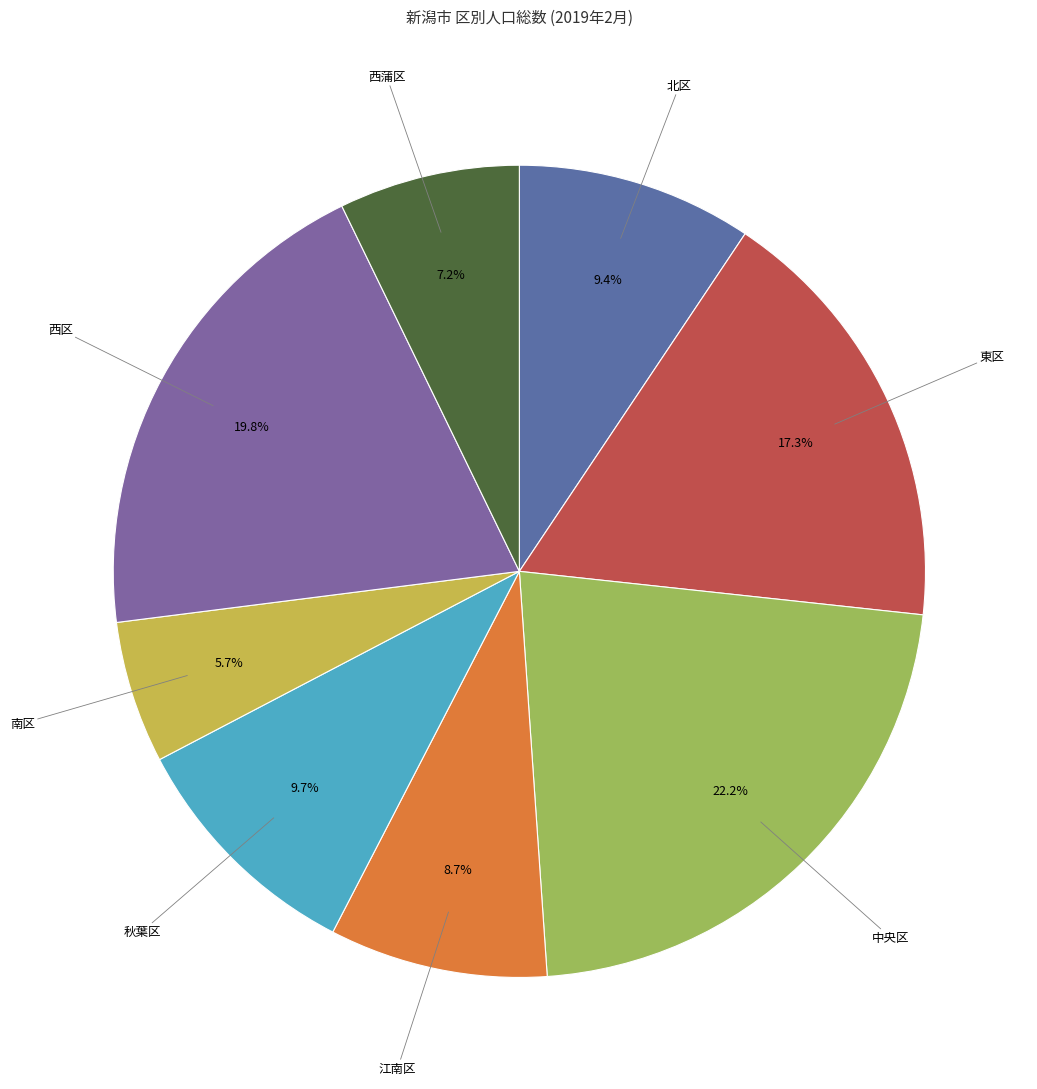

What is the largest slice in the pie chart?

中央区